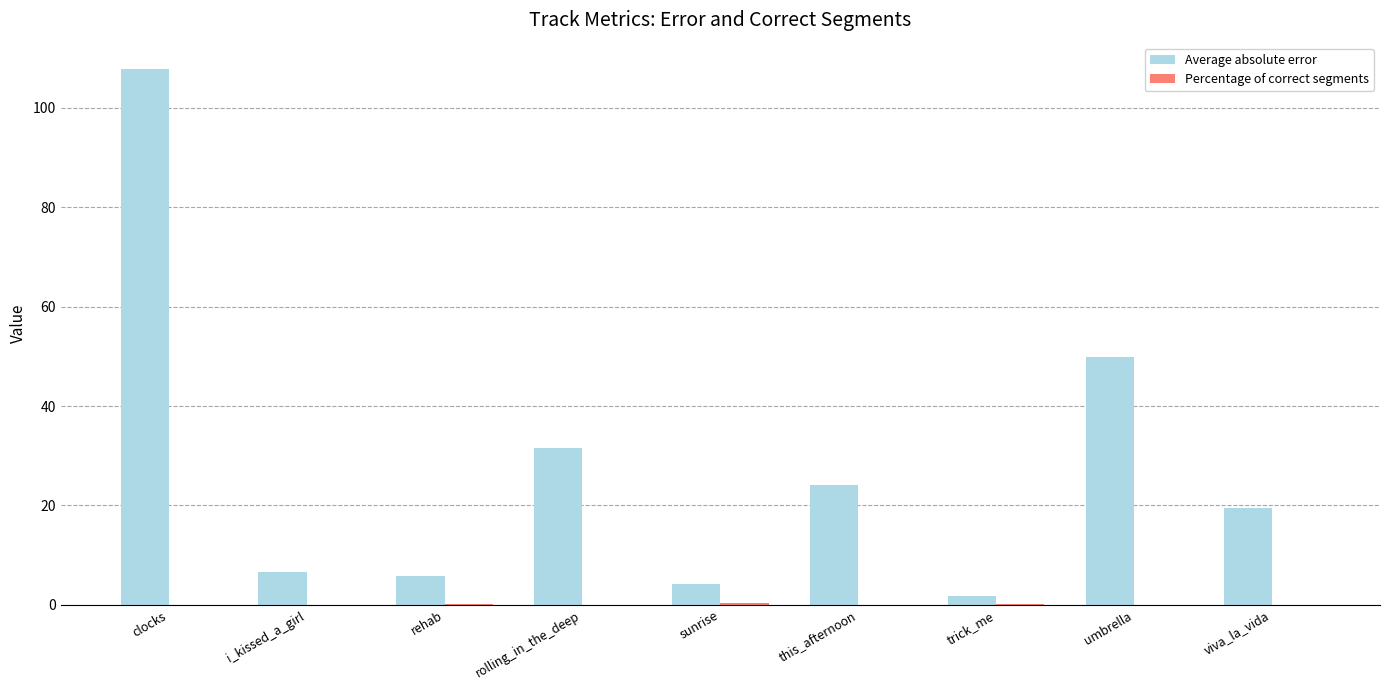

Which label corresponds to the largest value in the chart?

clocks